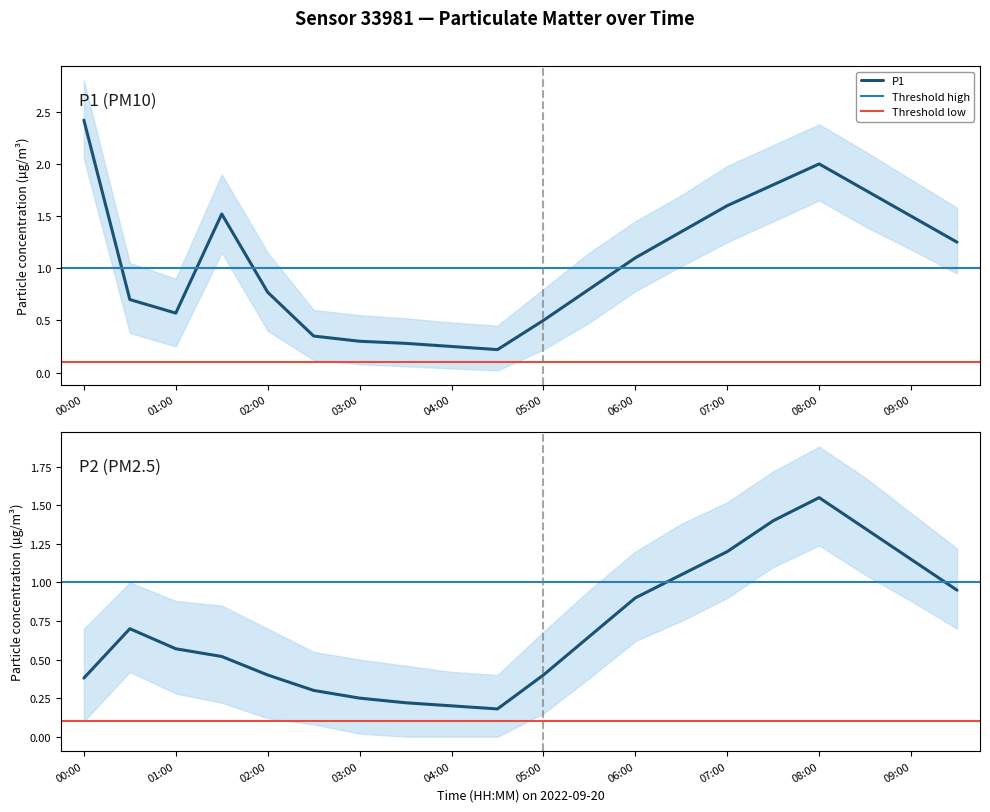

Reading left to right, list all the values displayed in this chart.

P1: 00:00=2.4	00:30=0.7	01:00=0.6	01:30=1.5	02:00=0.8	02:30=0.3	03:00=0.3	03:30=0.3	04:00=0.2	04:30=0.2	05:00=0.5	05:30=0.8	06:00=1.1	06:30=1.4	07:00=1.6	07:30=1.8	08:00=2.0	08:30=1.8	09:00=1.5	09:30=1.2
P2: 00:00=0.4	00:30=0.7	01:00=0.6	01:30=0.5	02:00=0.4	02:30=0.3	03:00=0.2	03:30=0.2	04:00=0.2	04:30=0.2	05:00=0.4	05:30=0.7	06:00=0.9	06:30=1.1	07:00=1.2	07:30=1.4	08:00=1.6	08:30=1.4	09:00=1.1	09:30=0.9